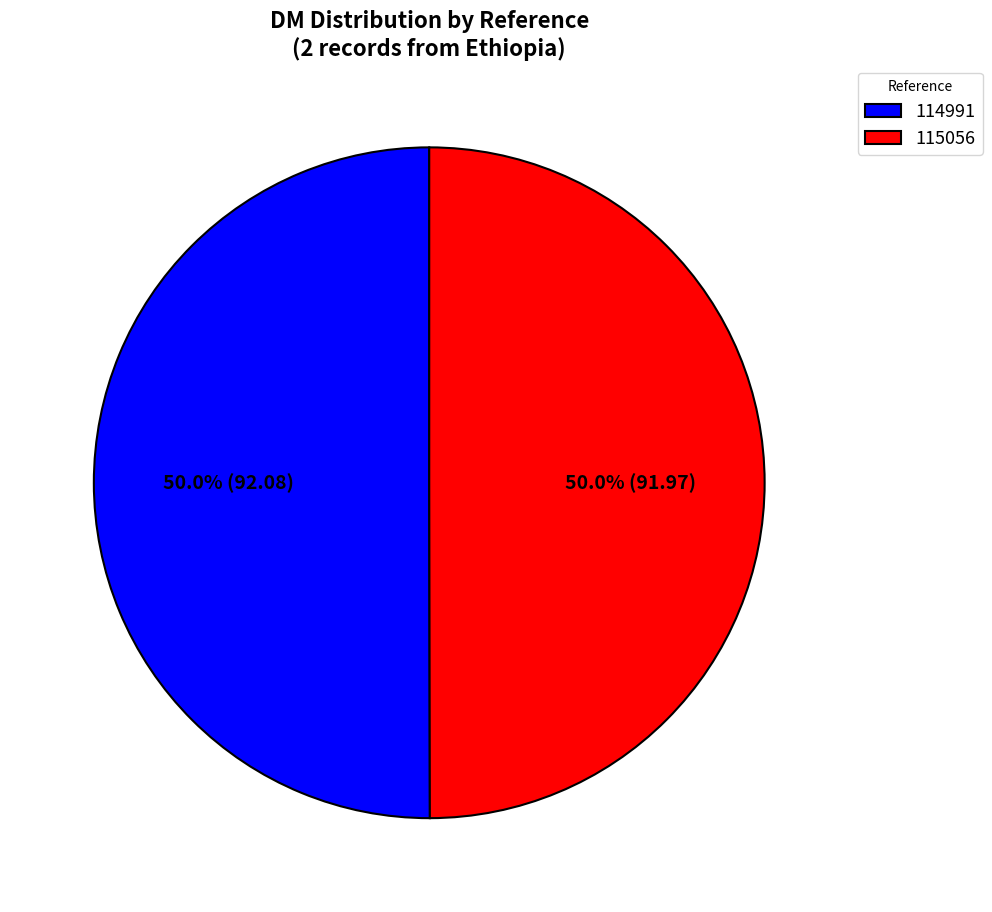

To the nearest percent, what percentage of the pie is 114991?

50%